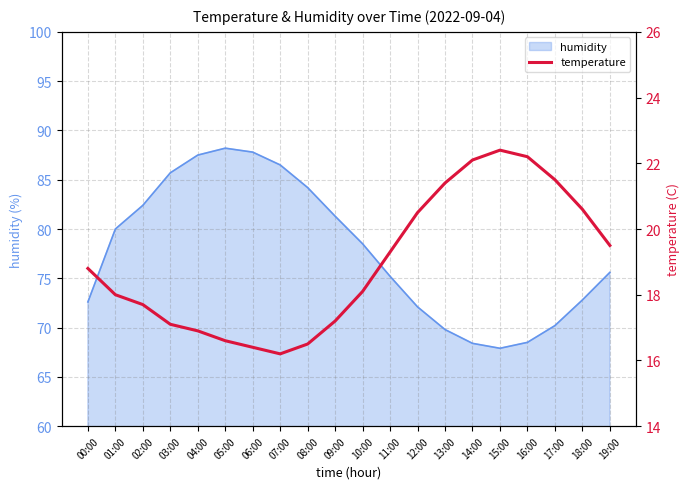

How many values exceed 18?

11